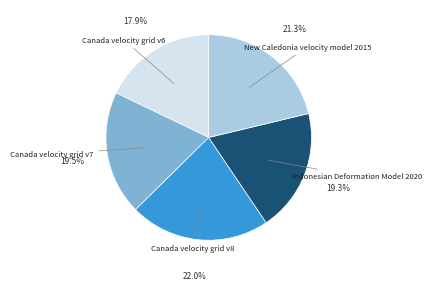

What percentage is the New Caledonia velocity model 2015 slice, to the nearest percent?

21%